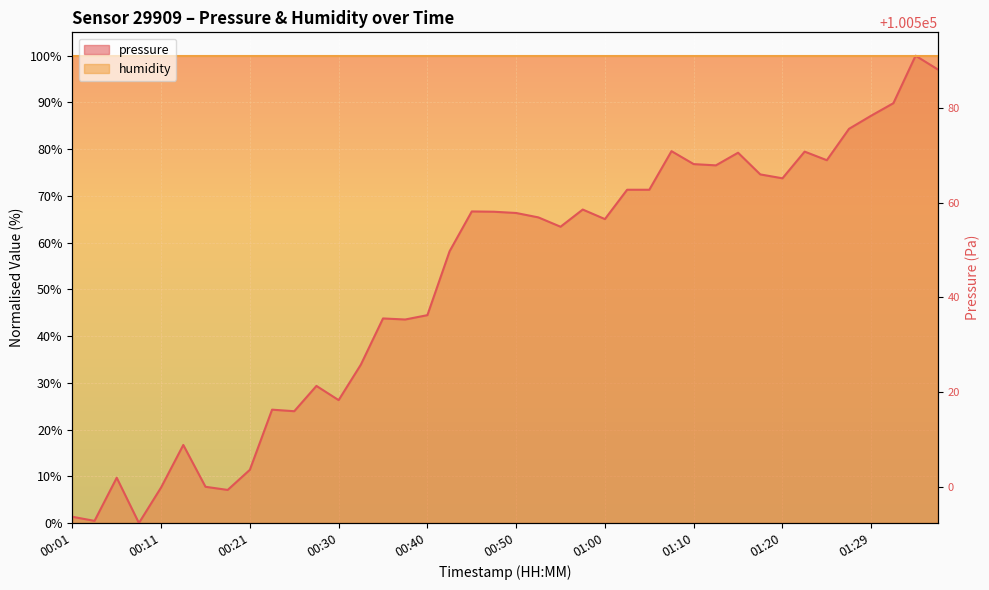

What is the greatest value displayed?

100.0